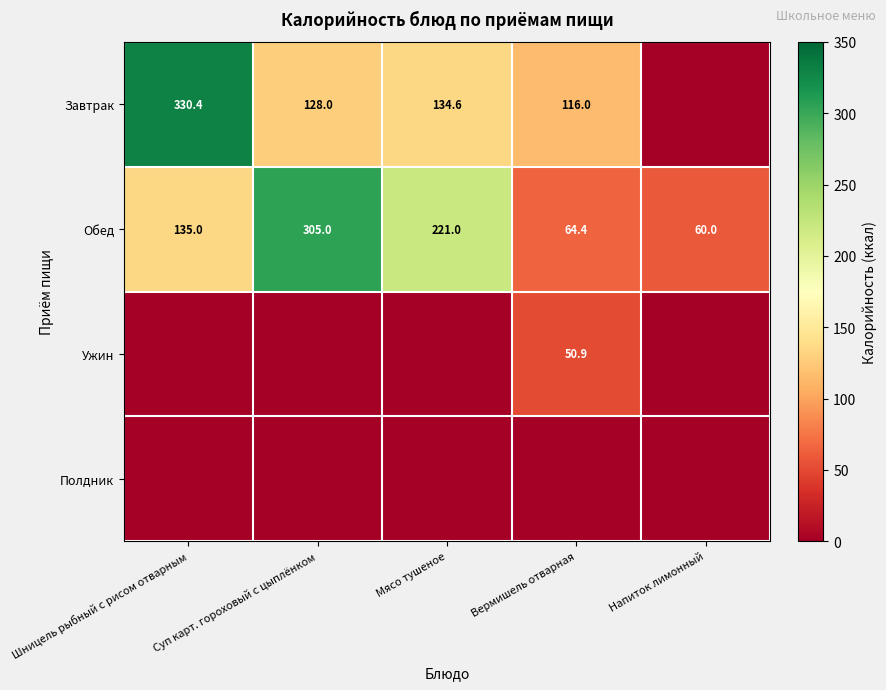

True or false: Завтрак has a value of 59.0 at Мясо тушеное.

False